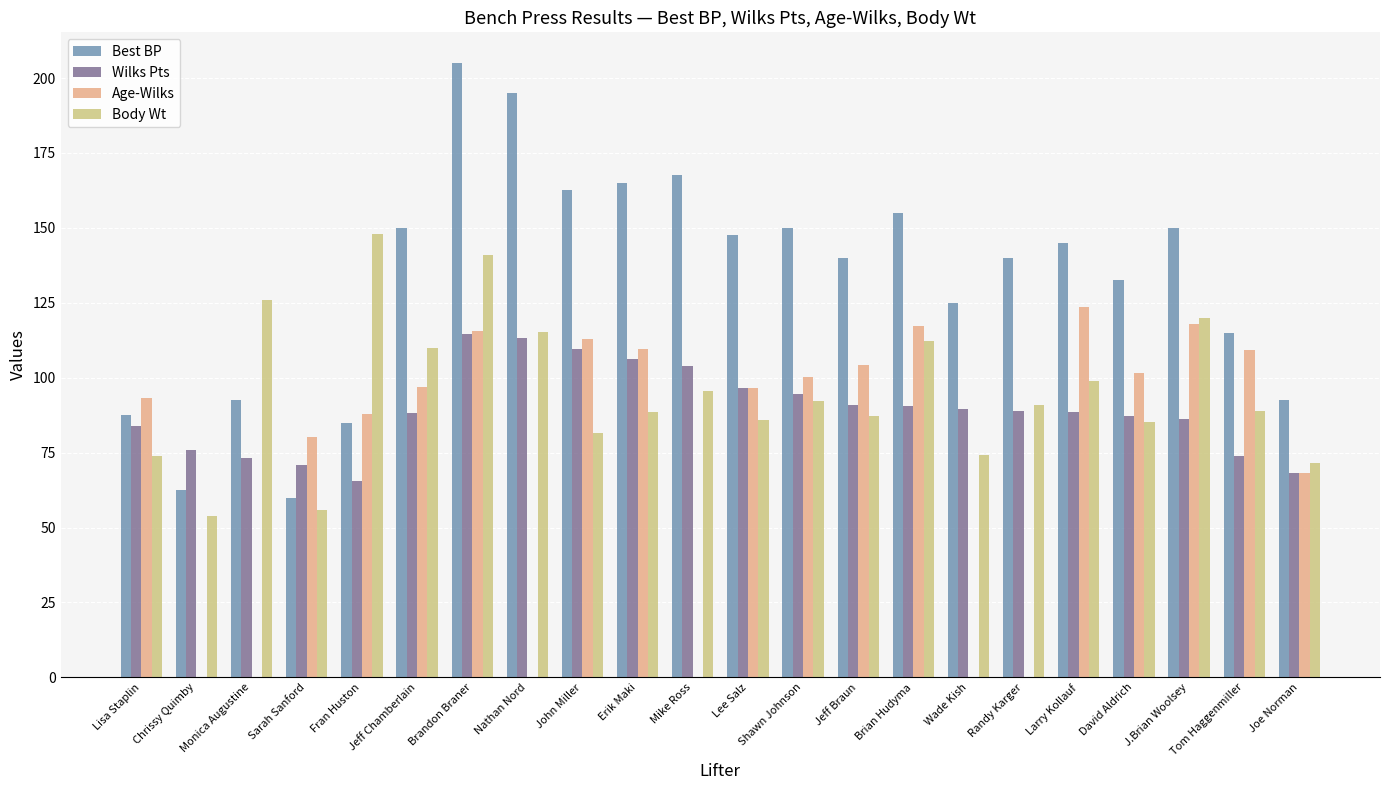

How many data points does each series have?

22